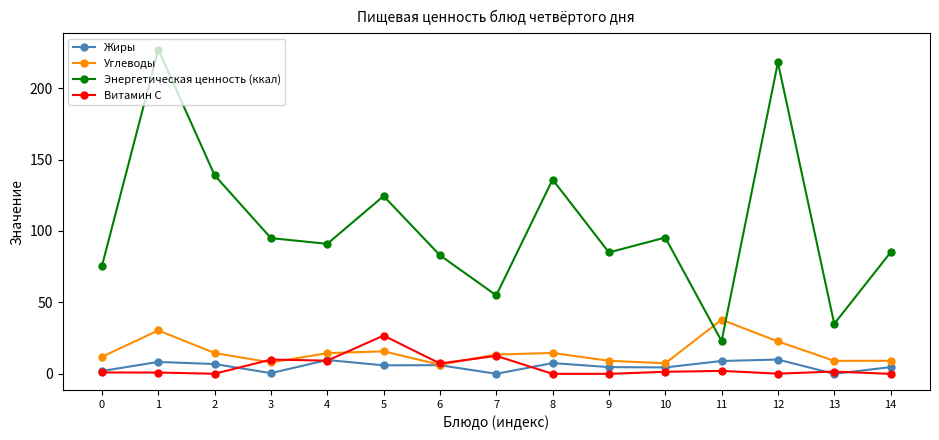

What is the spread (max minus min) of values at 12?

217.9